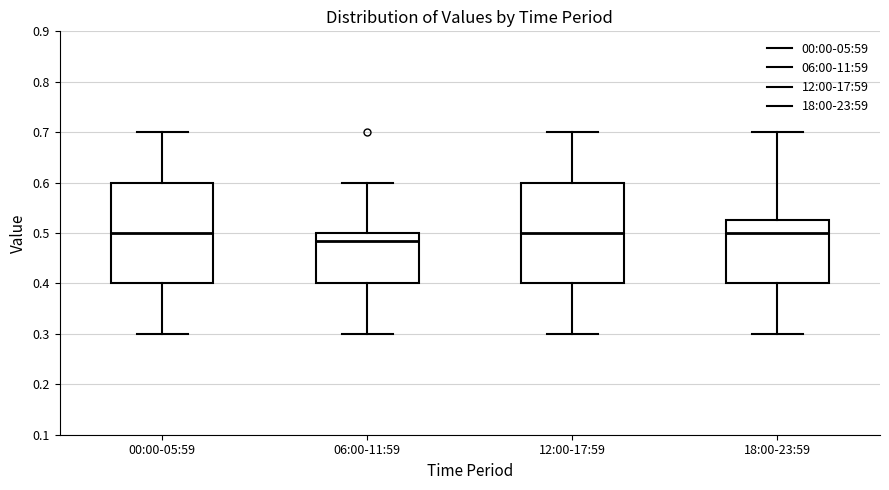

Which box's median line is the lowest?

06:00-11:59